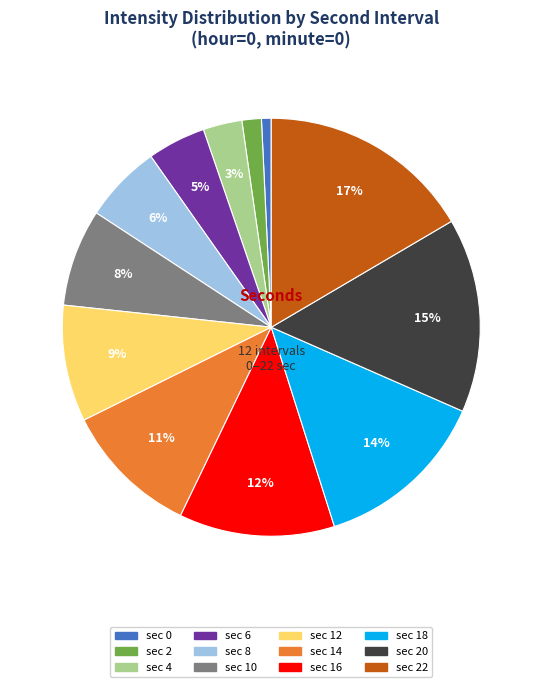

Which slice is the smallest?

sec 0